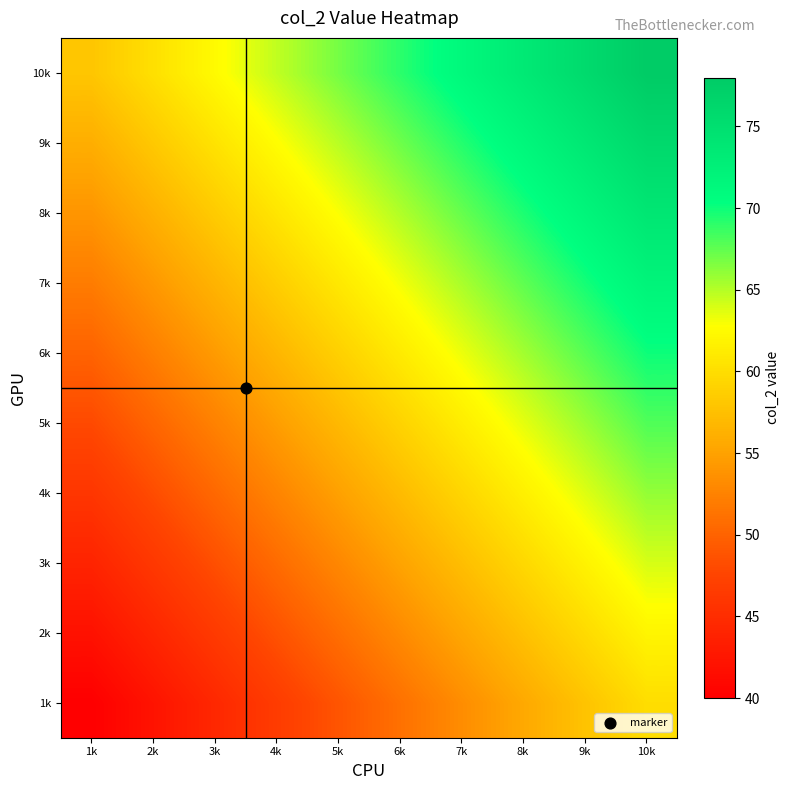

At how many categories does at least one series exceed 76?

1